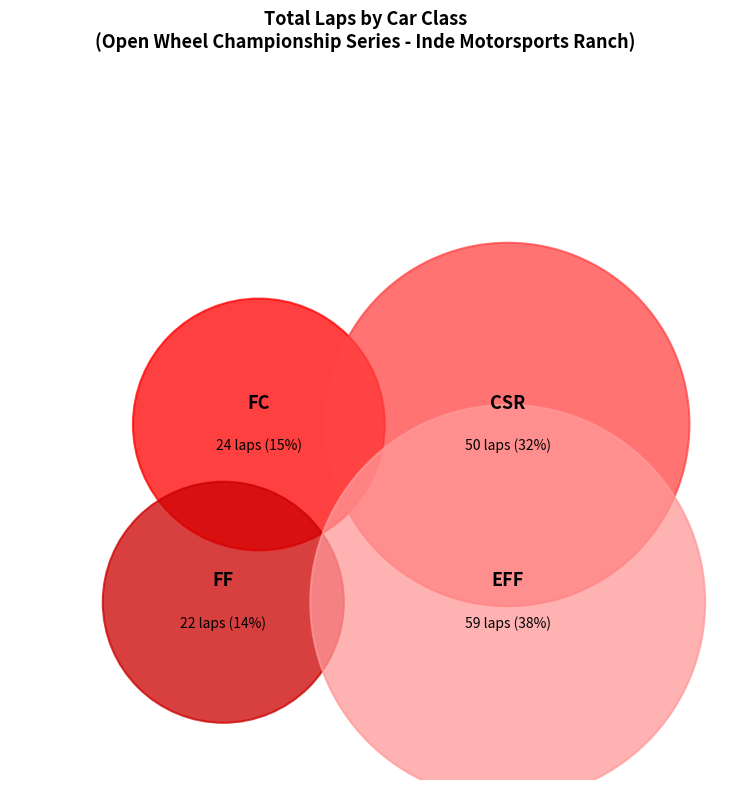

The FC slice represents 13% of the pie. True or false?

False